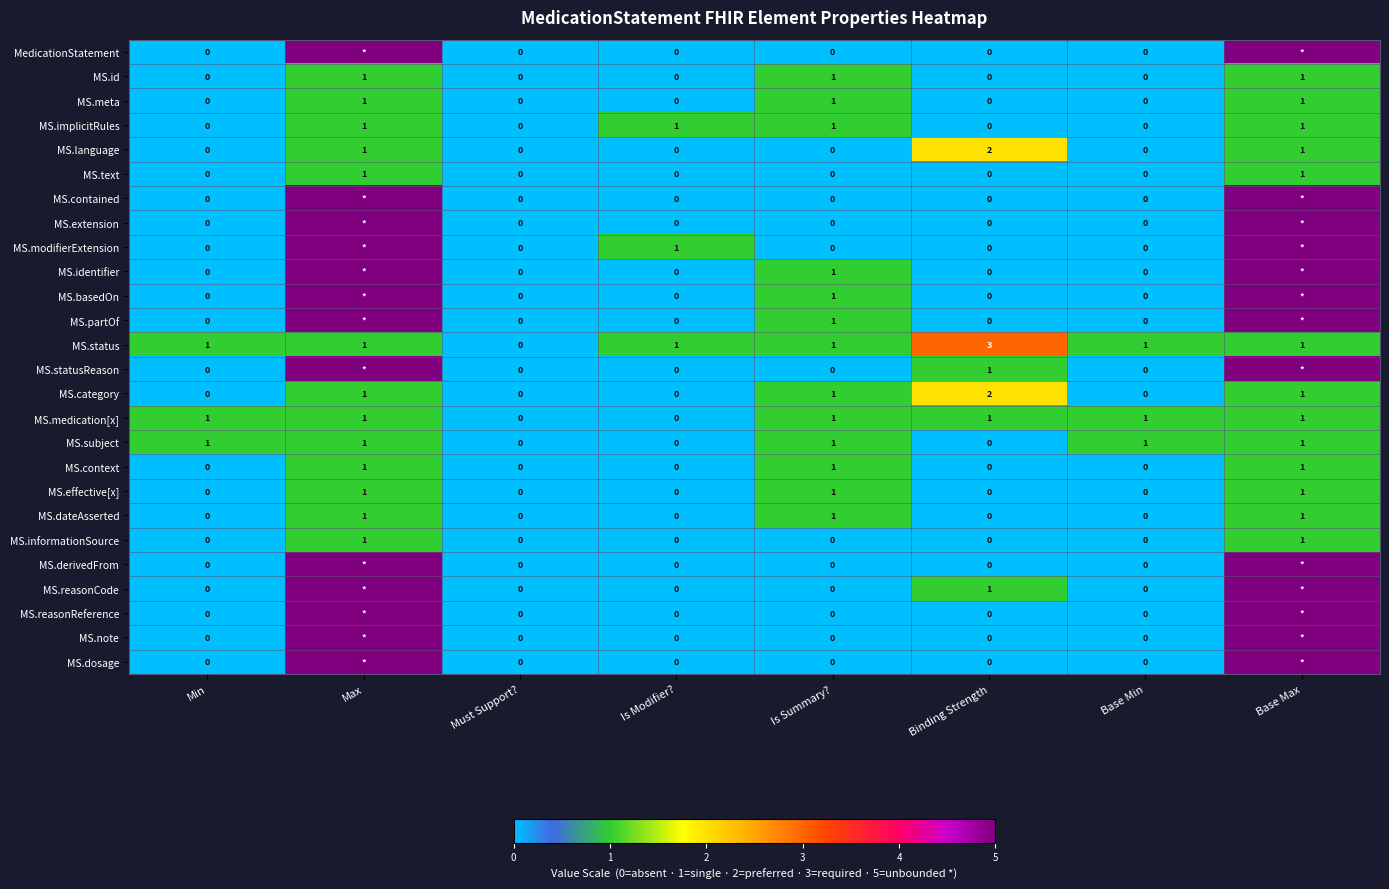

Which category has the lowest value across all series?

Min